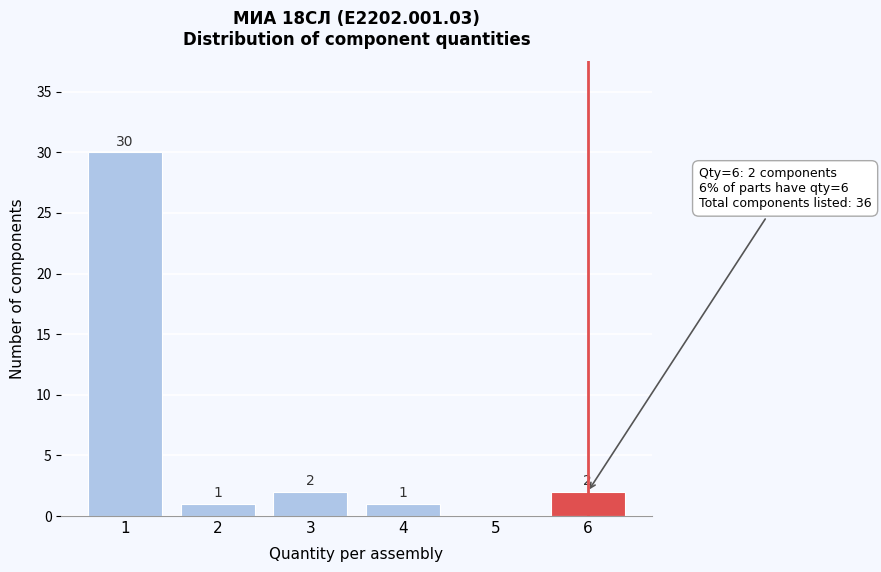

Reading left to right, list all the values displayed in this chart.

1=30	2=1	3=2	4=1	5=0	6=2